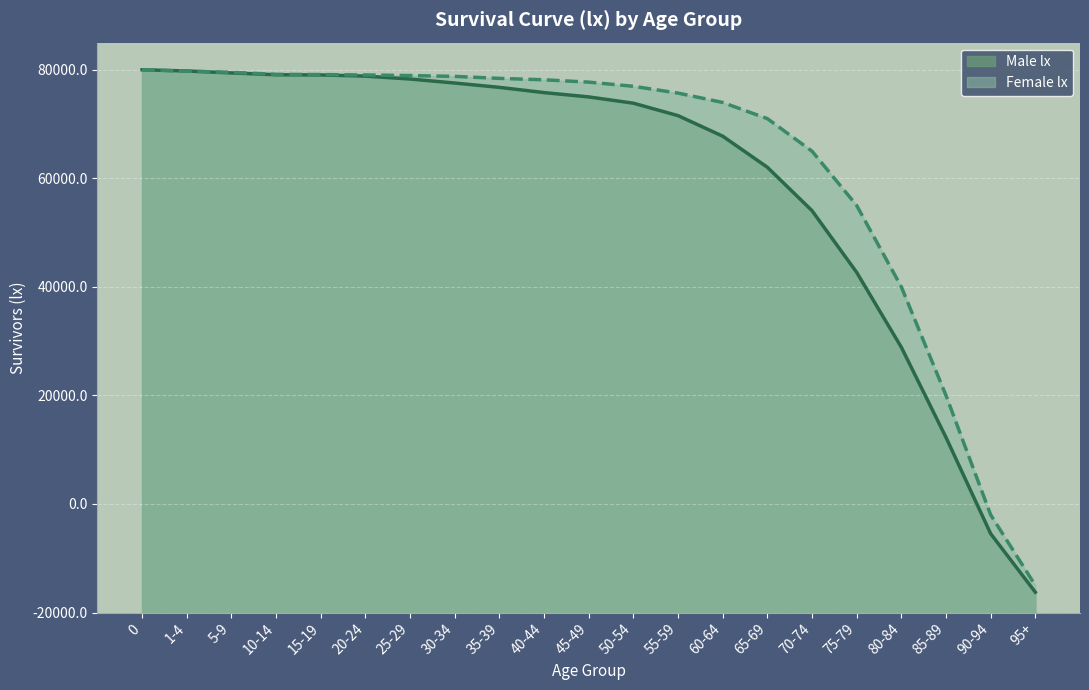

Which series has the largest total across all categories?

Female lx